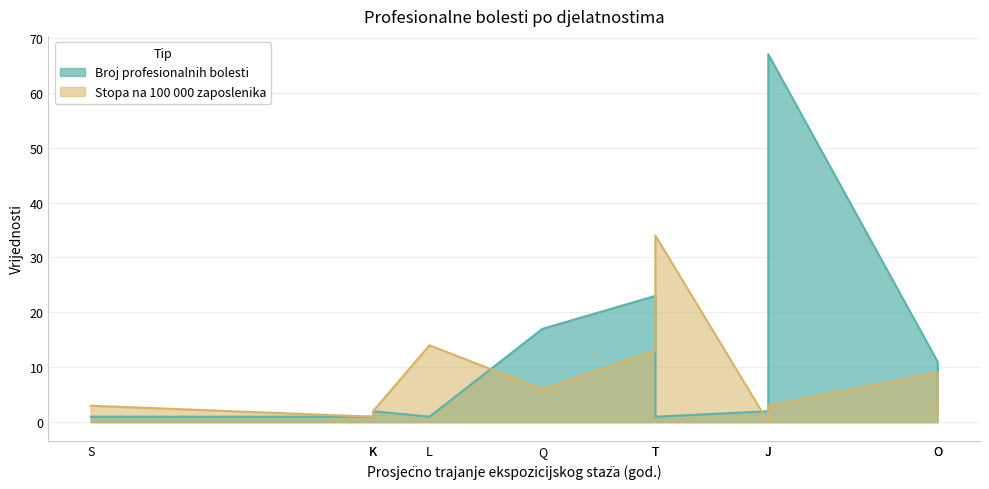

Rank the series at J from lowest to highest value.

Stopa na 100 000 zaposlenika, Broj profesionalnih bolesti